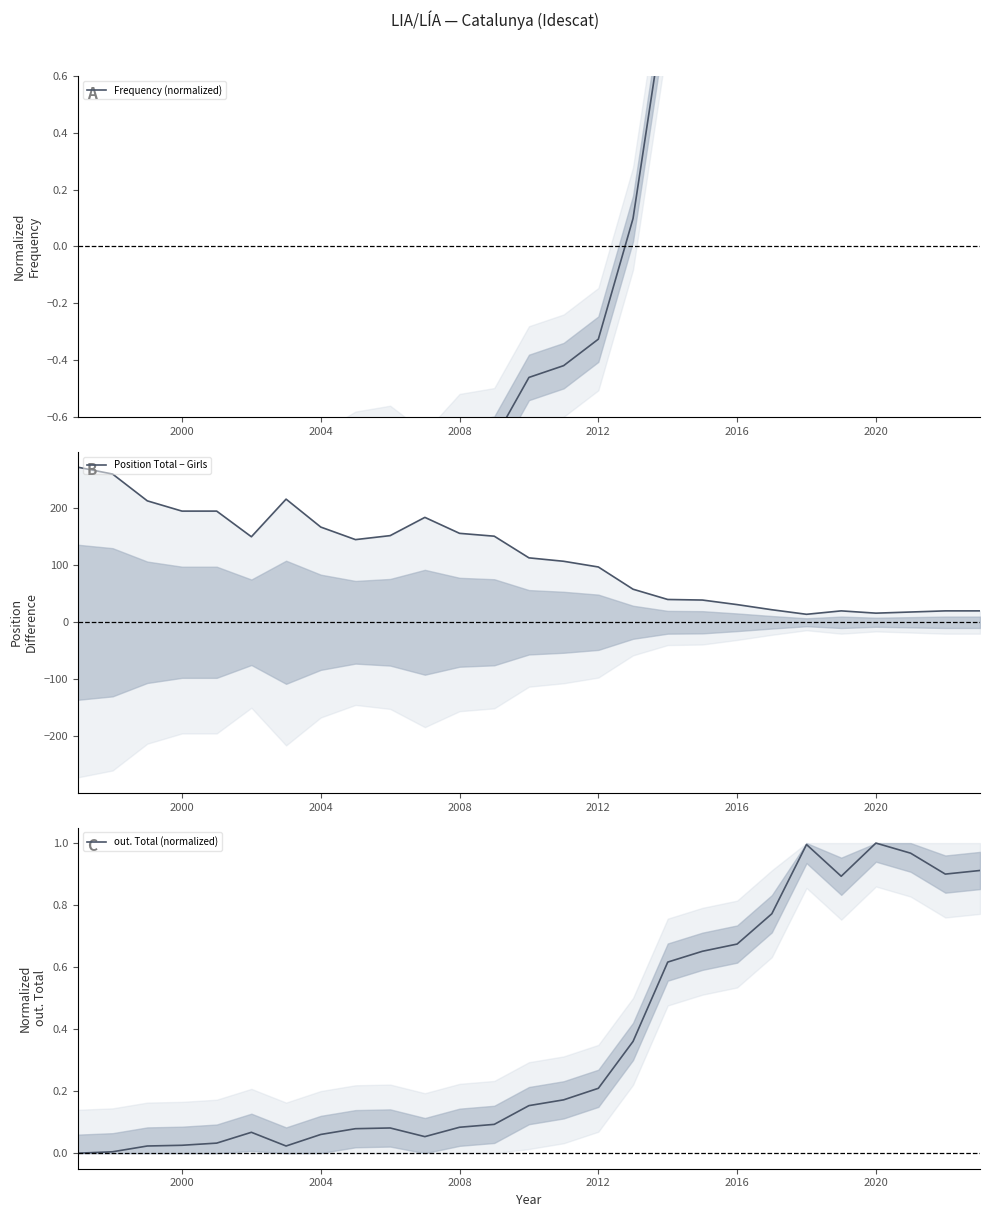

What is the smallest value displayed?

-1.1